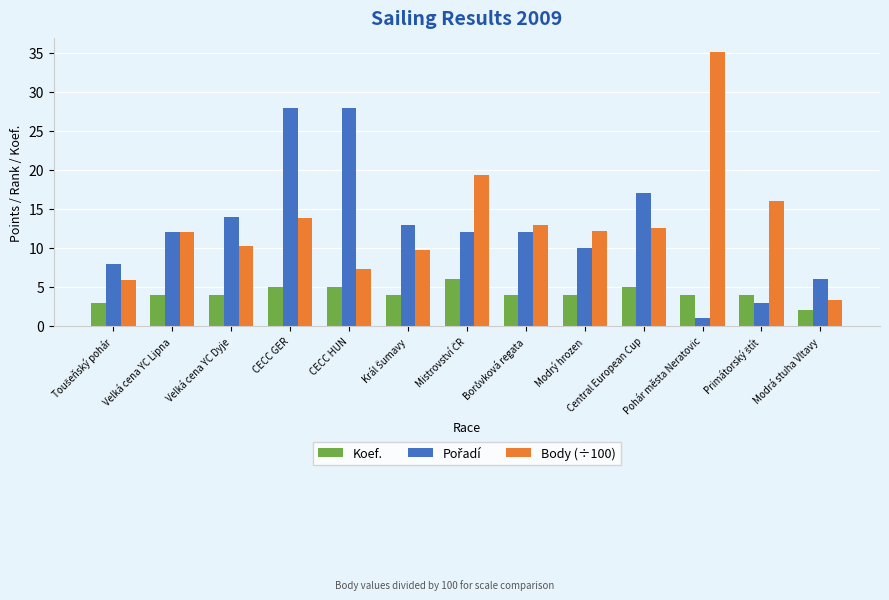

Which series has the widest spread of values?

Body (÷100)